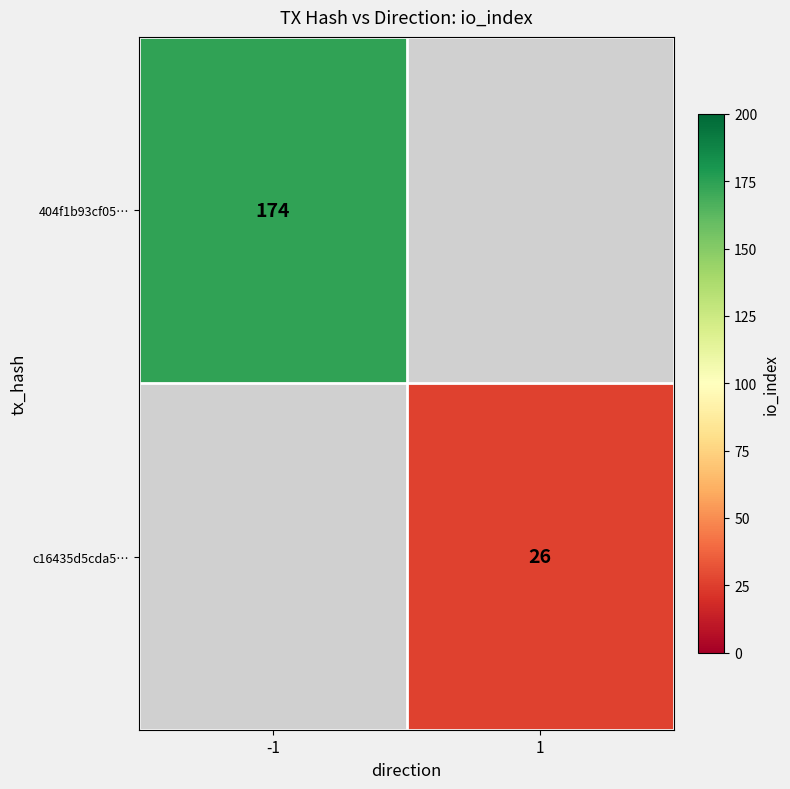

Which category has the lowest value across all series?

1